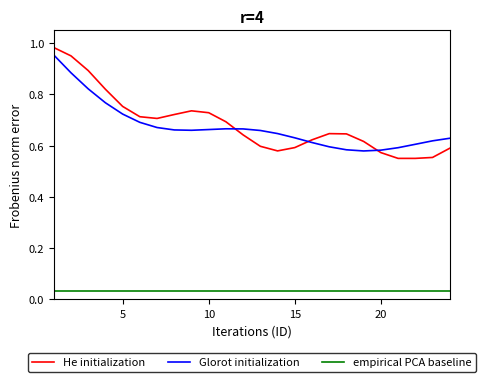

Which series has the widest spread of values?

He initialization